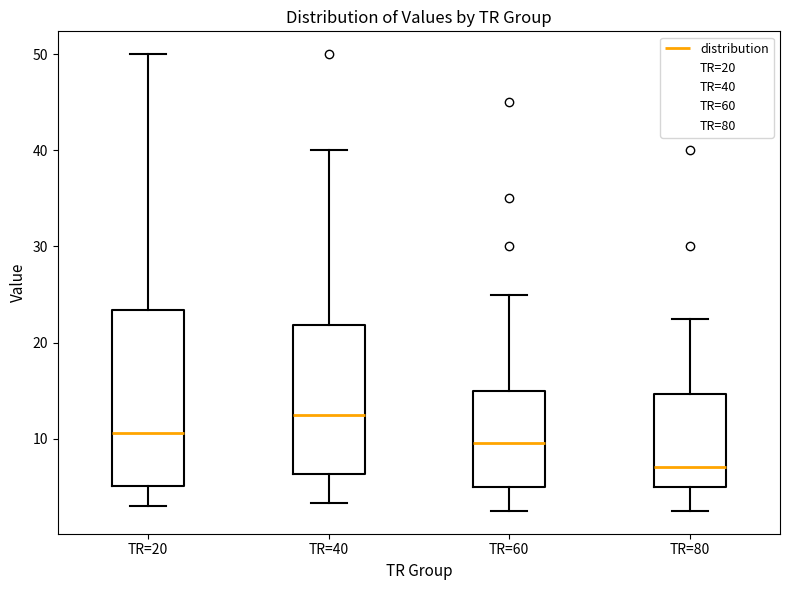

Which box's median line is the lowest?

TR=80